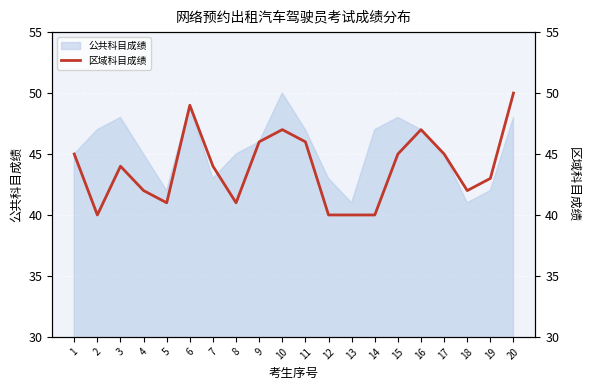

How many values are between 41 and 46?

12